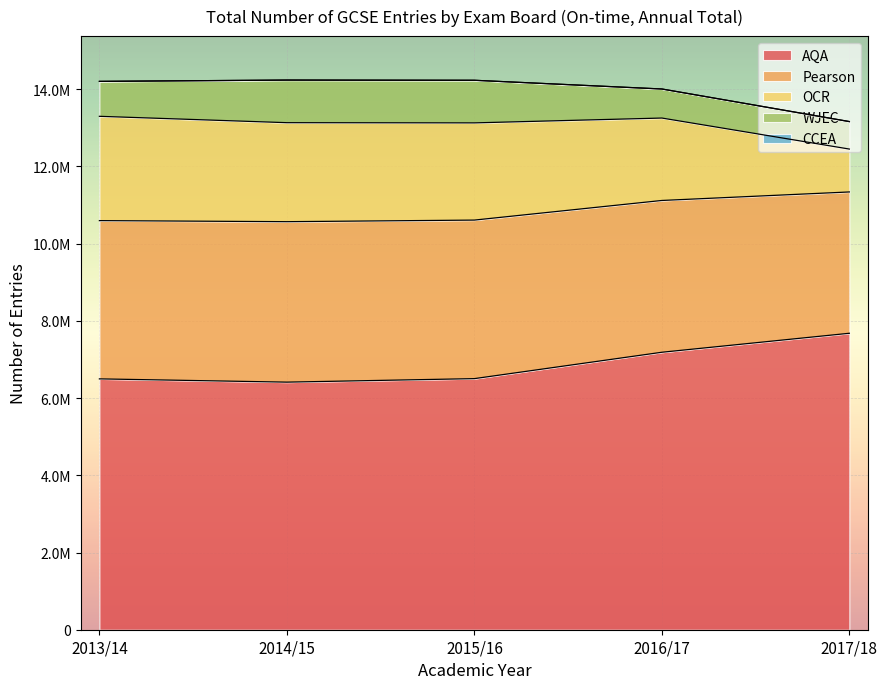

Rank the series at 2014/15 from highest to lowest value.

AQA, Pearson, OCR, WJEC, CCEA